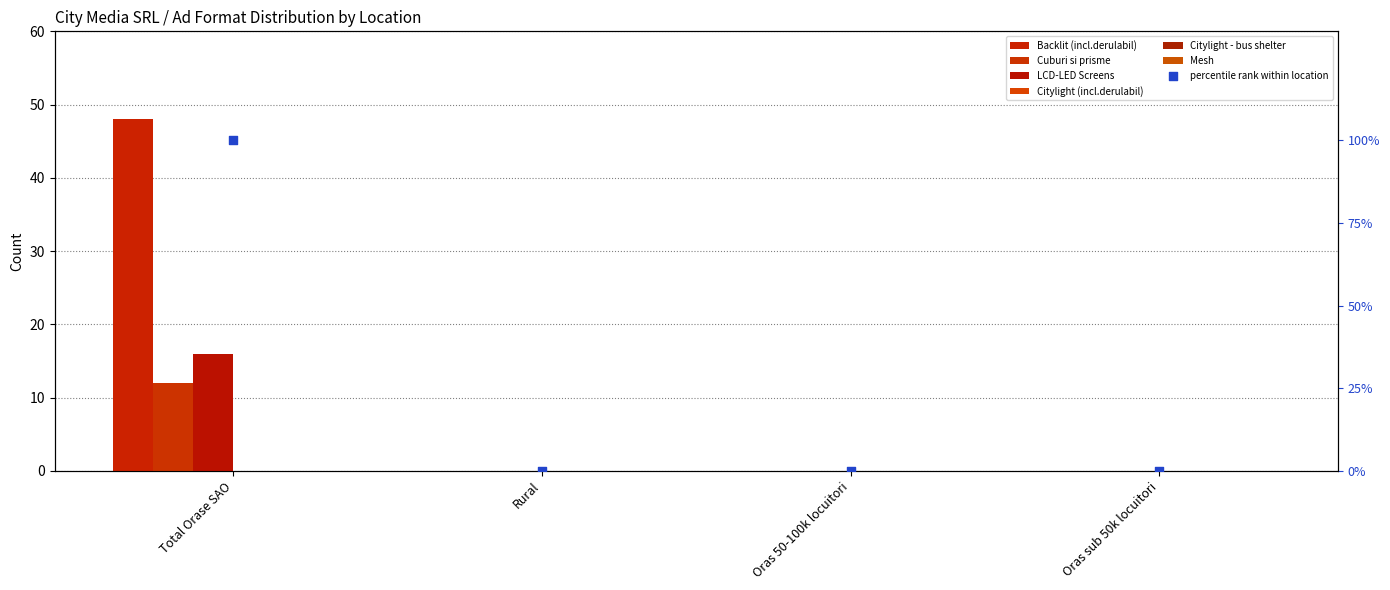

Which series has the largest Y range (max minus min)?

Backlit (incl.derulabil)